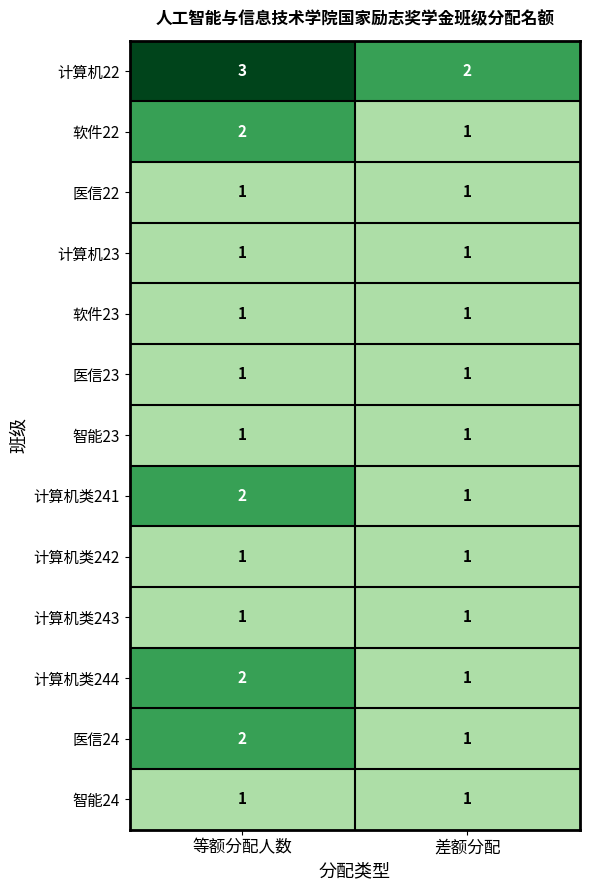

What is the spread (max minus min) of values at 差额分配?

1